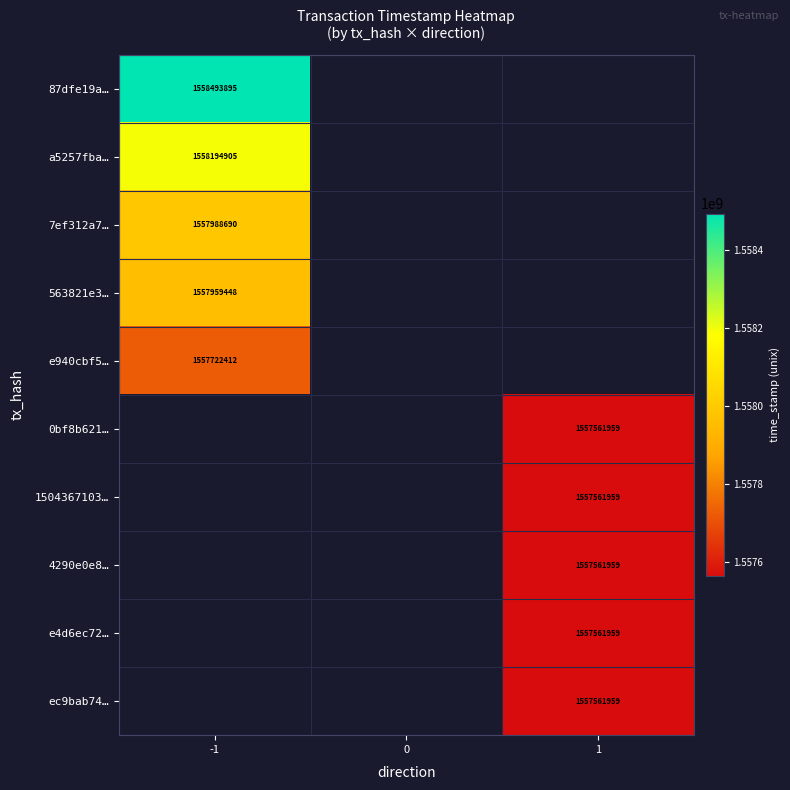

True or false: 4290e0e8… has a value of 646889662 at 1.

False